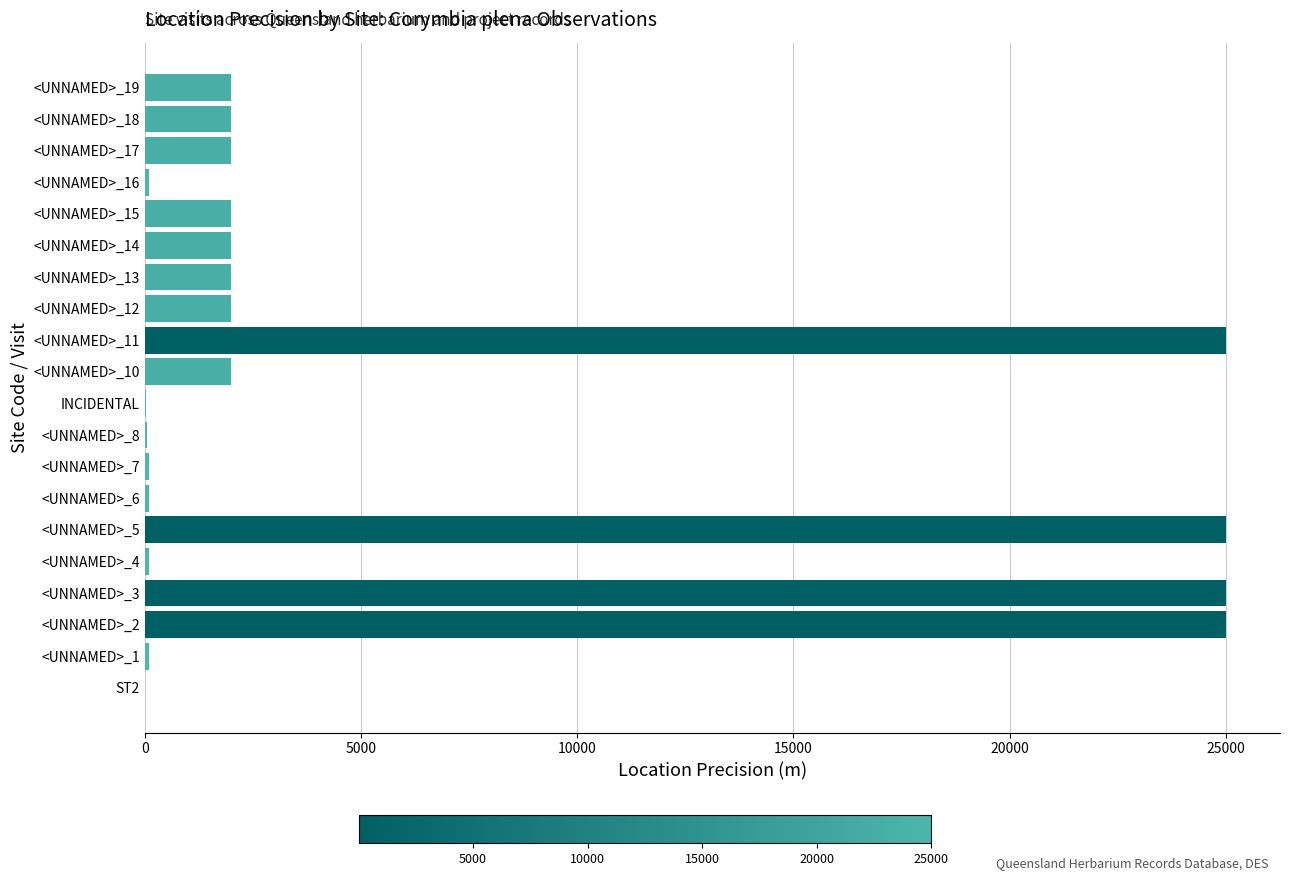

The value at <UNNAMED>_19 is 2000. True or false?

True